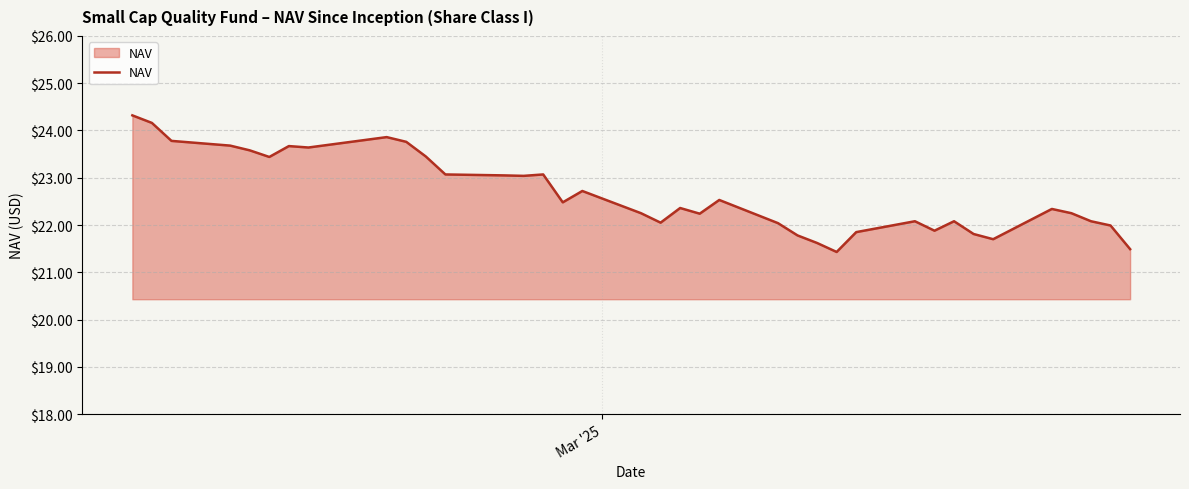

What is the minimum value shown in the chart?

21.4